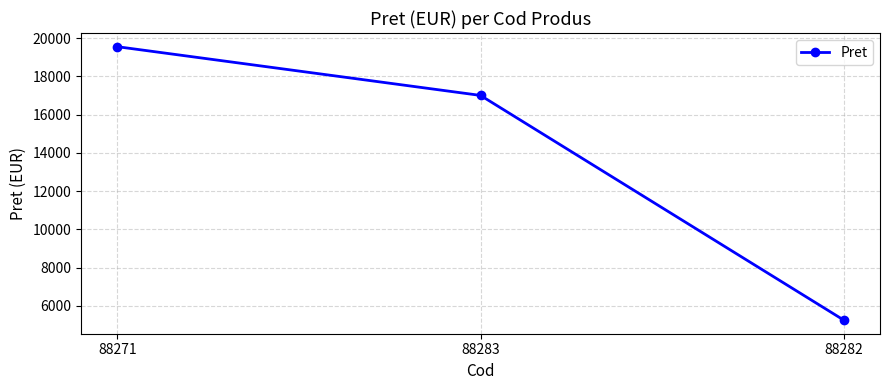

What is the difference between the second highest and minimum values?

11740.7